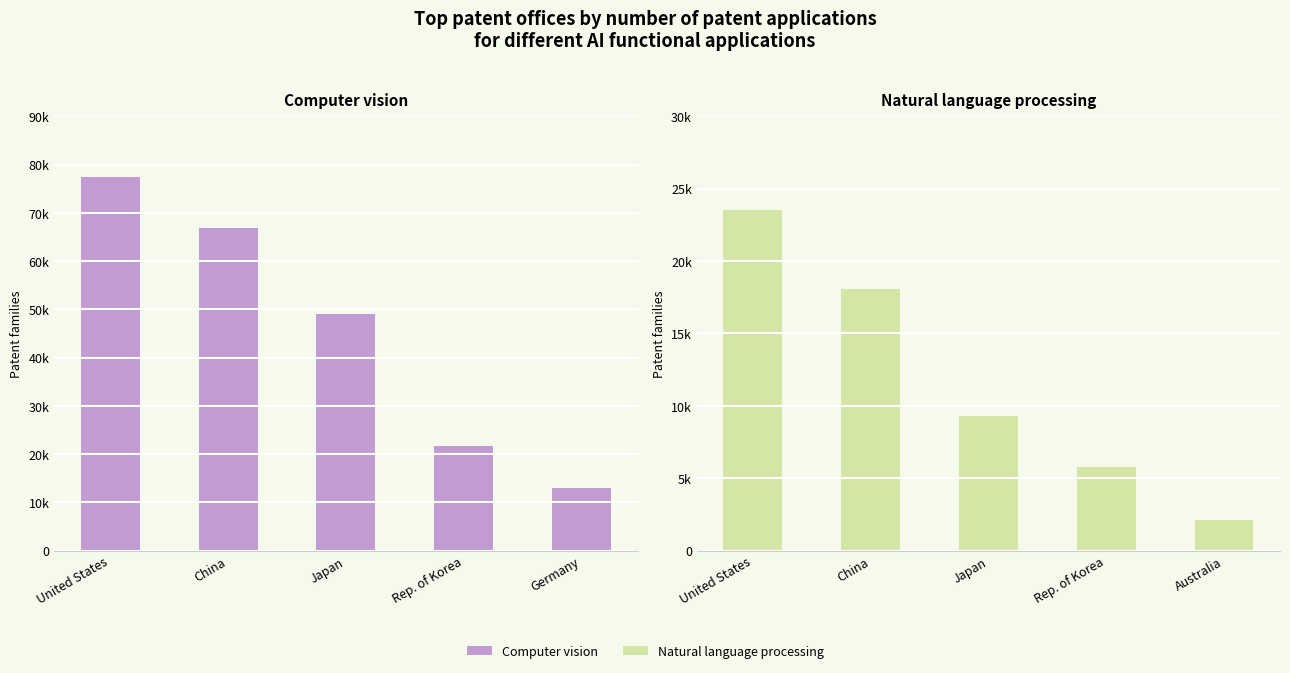

What is the difference between the highest and lowest values at Germany?

10844